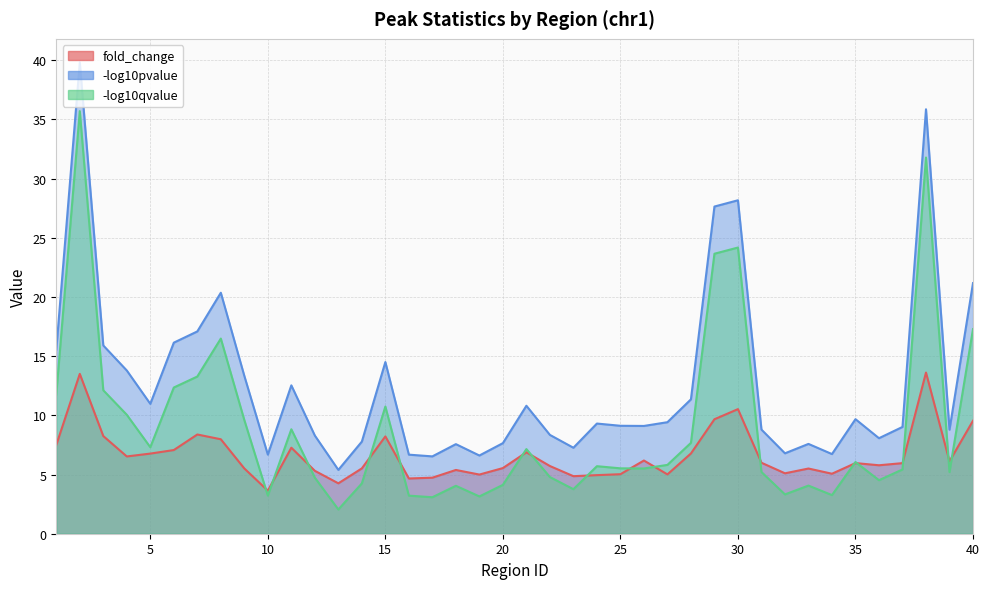

True or false: fold_change and -log10pvalue intersect in this chart.

False